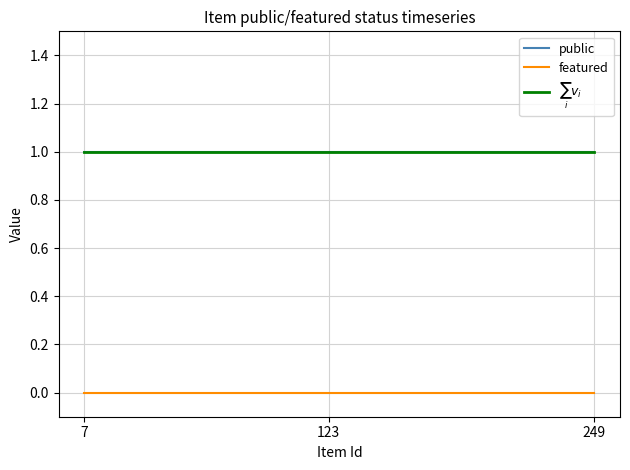

List the series in order of their peak value, highest first.

public, $\sum_i v_i$, featured